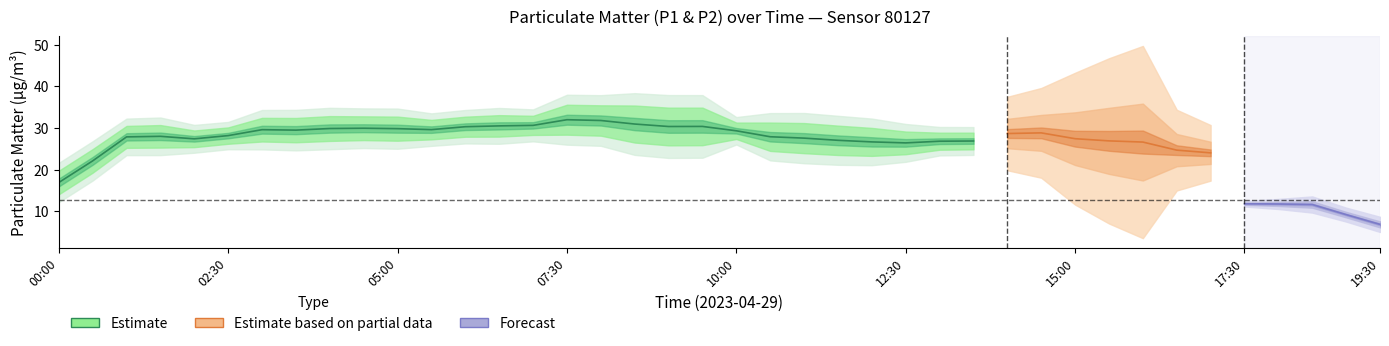

Count the number of categories in the chart.

40